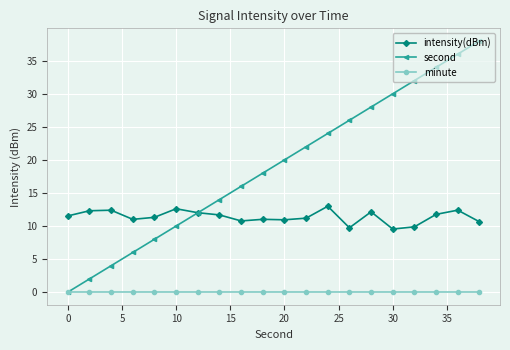

Which series has the largest total across all categories?

second